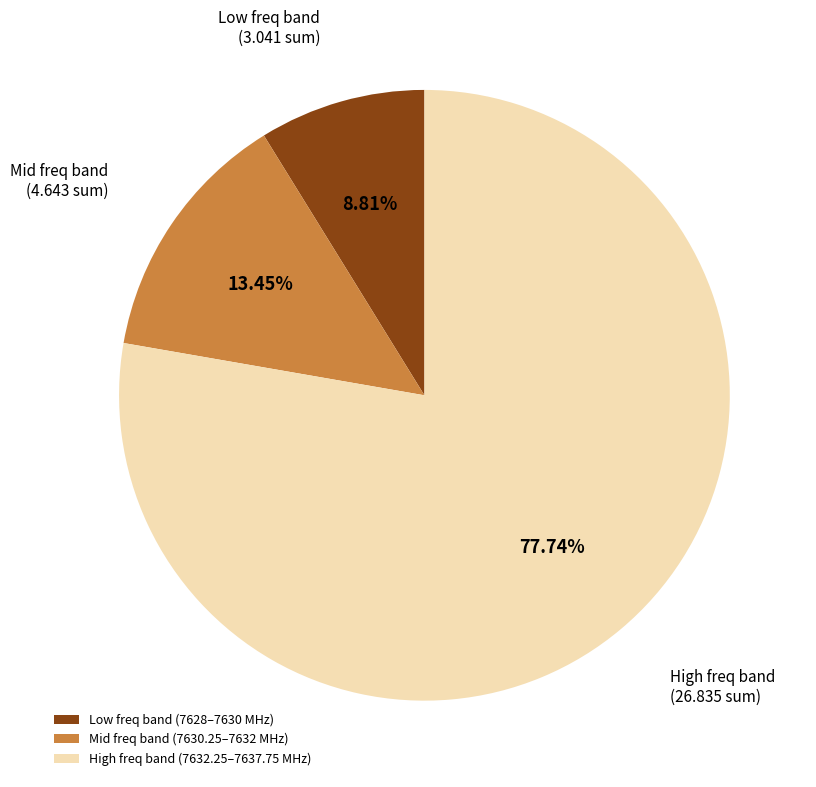

Which has a higher value, Mid freq band (7630.25–7632 MHz) or Low freq band (7628–7630 MHz)?

Mid freq band (7630.25–7632 MHz)